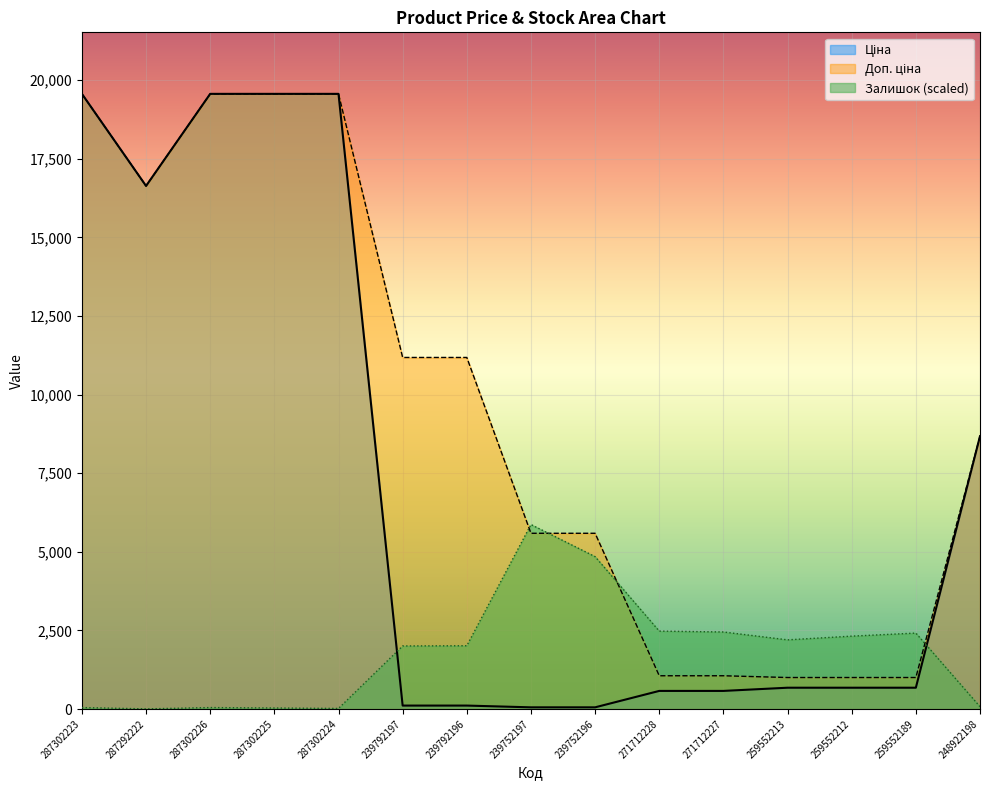

What is the smallest value displayed?

6.9